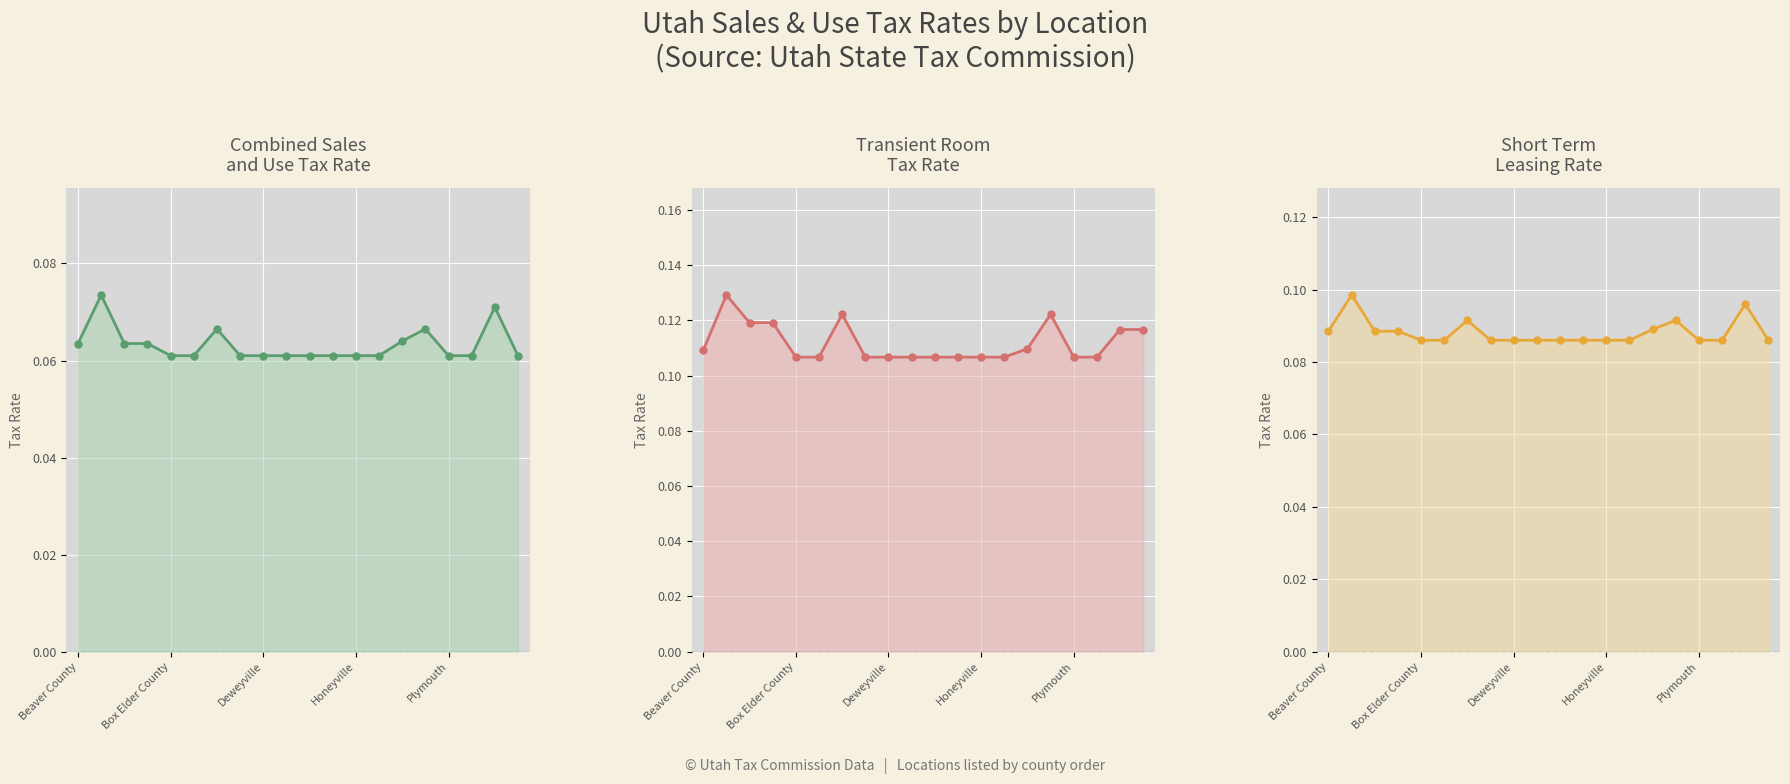

What value does the Transient Room series have at Beaver County?

0.1